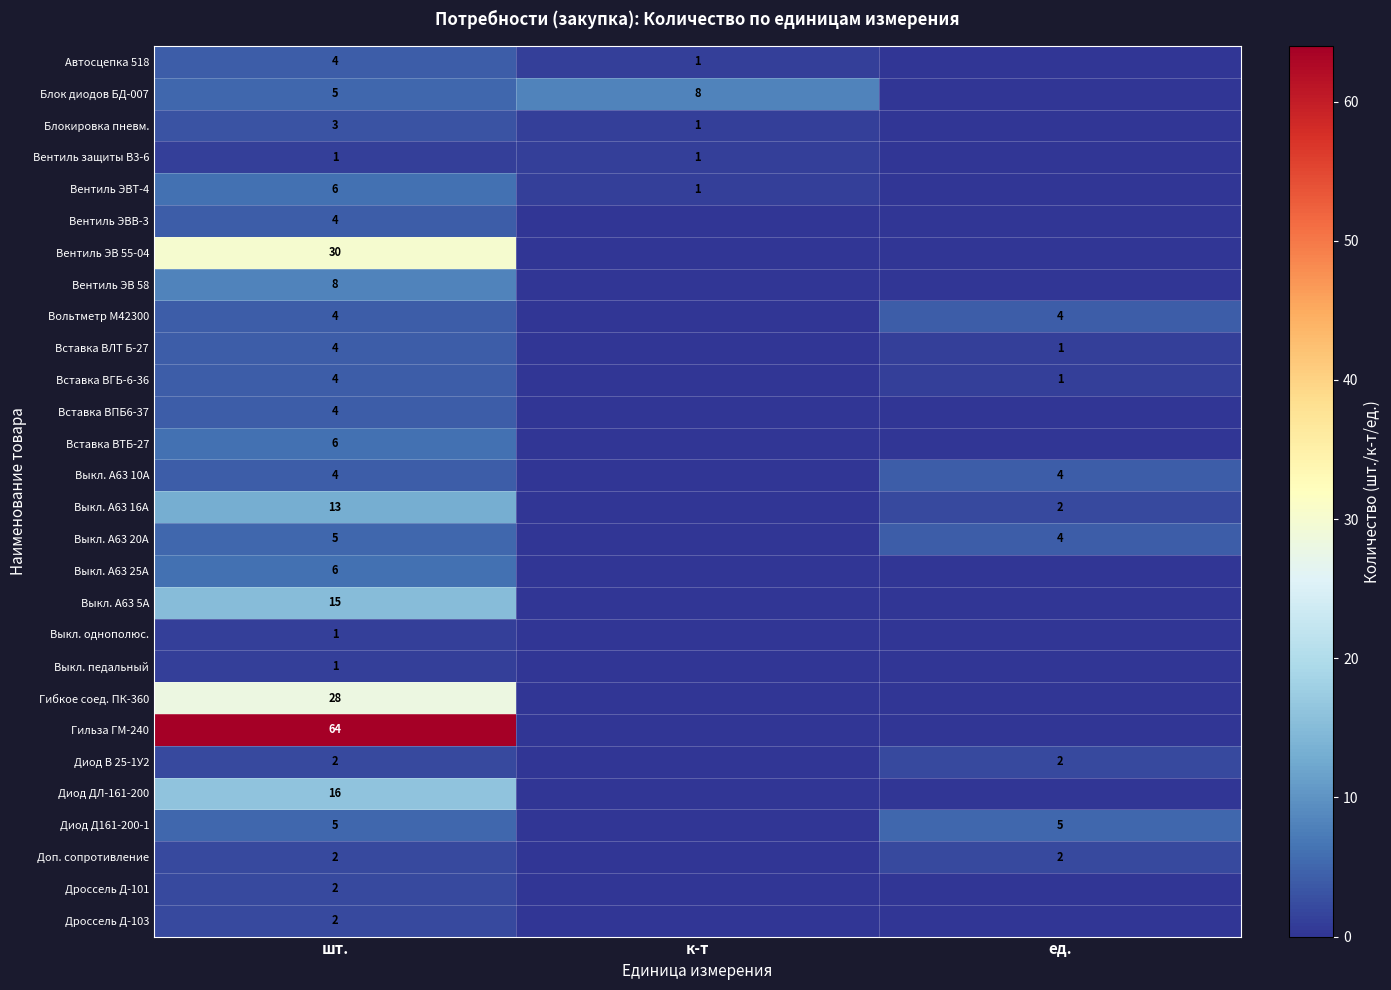

The Блок диодов БД-007 series shows 5 at шт.. True or false?

True